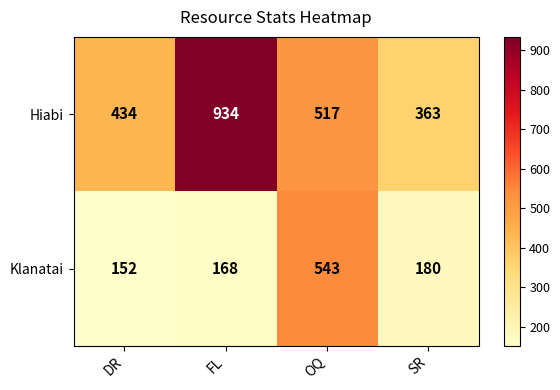

Which series has the largest range (max minus min)?

Hiabi